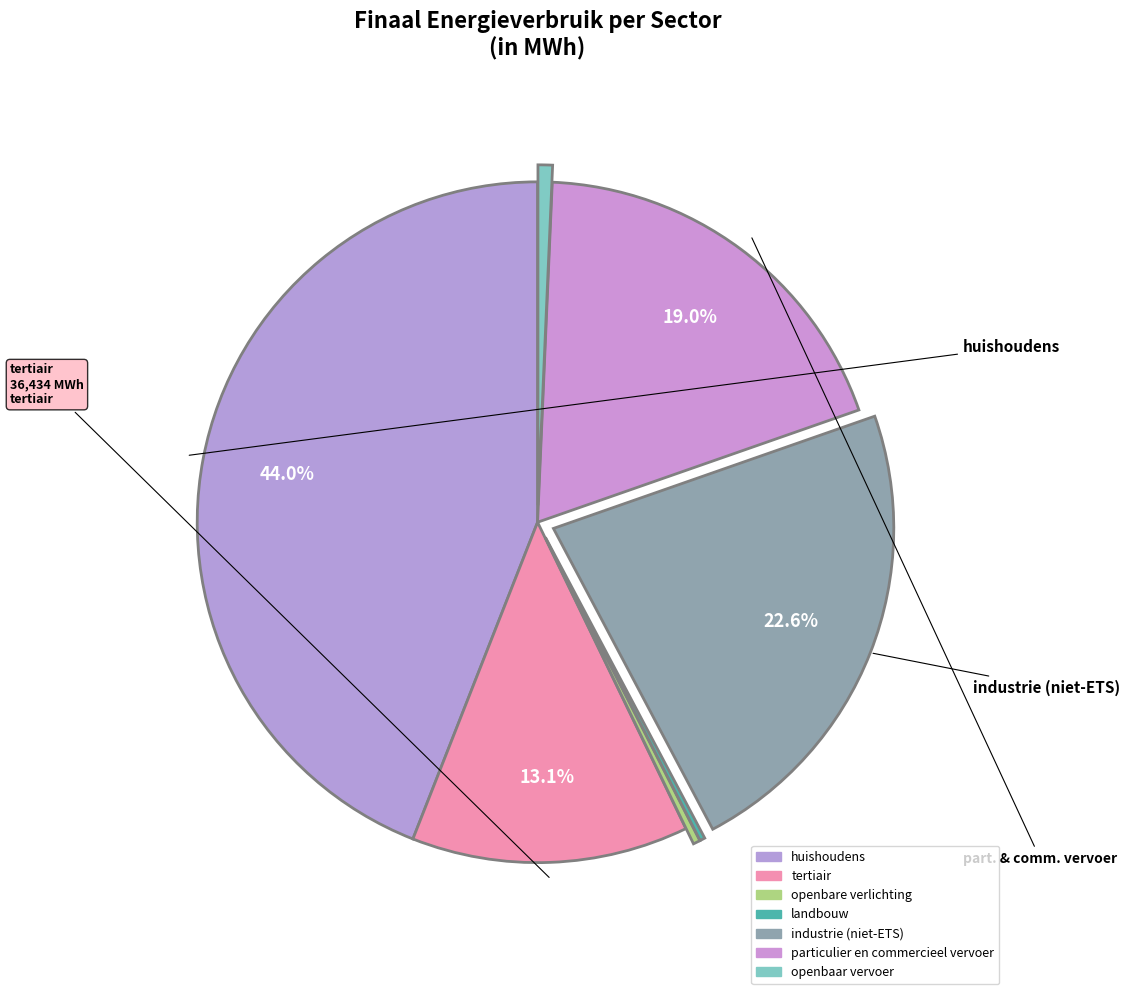

Rank the categories by value from lowest to highest.

landbouw, openbare verlichting, openbaar vervoer, tertiair, particulier en commercieel vervoer, industrie (niet-ETS), huishoudens